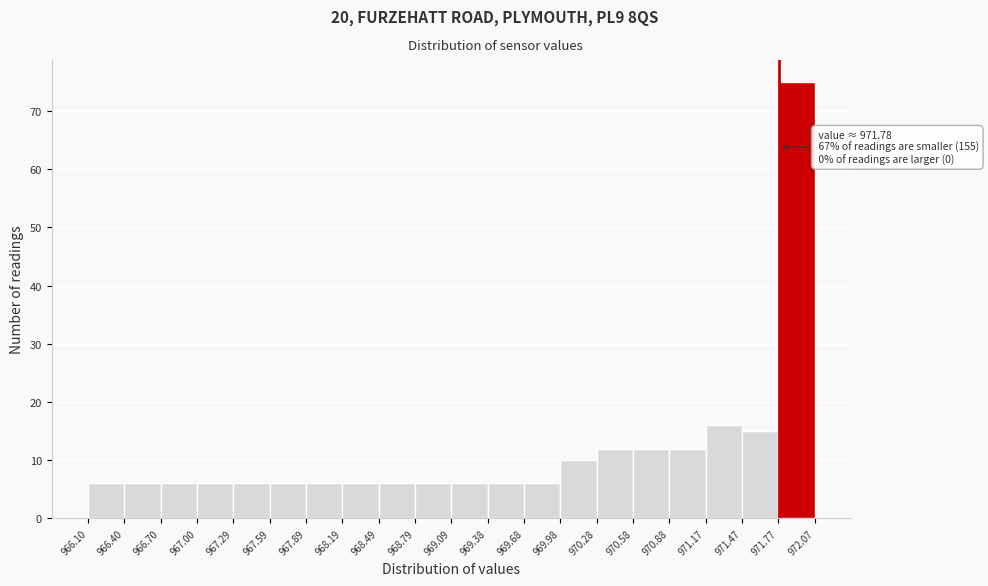

Over which range of the x-axis is the bar tallest?

971.77 to 972.07